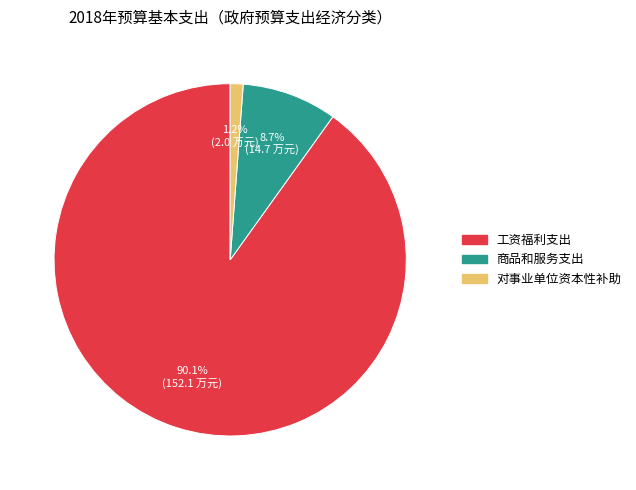

Does any single category account for the majority?

Yes